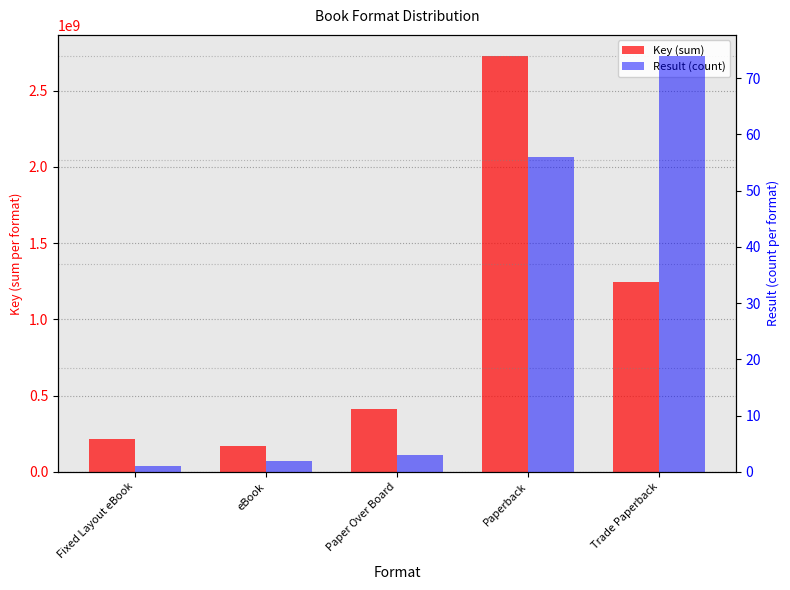

Reading left to right, extract all data points from this chart.

Key (sum): Fixed Layout eBook=218115177	eBook=171075474	Paper Over Board=414201545	Paperback=2730219568	Trade Paperback=1245793463
Result (count): Fixed Layout eBook=1	eBook=2	Paper Over Board=3	Paperback=56	Trade Paperback=74